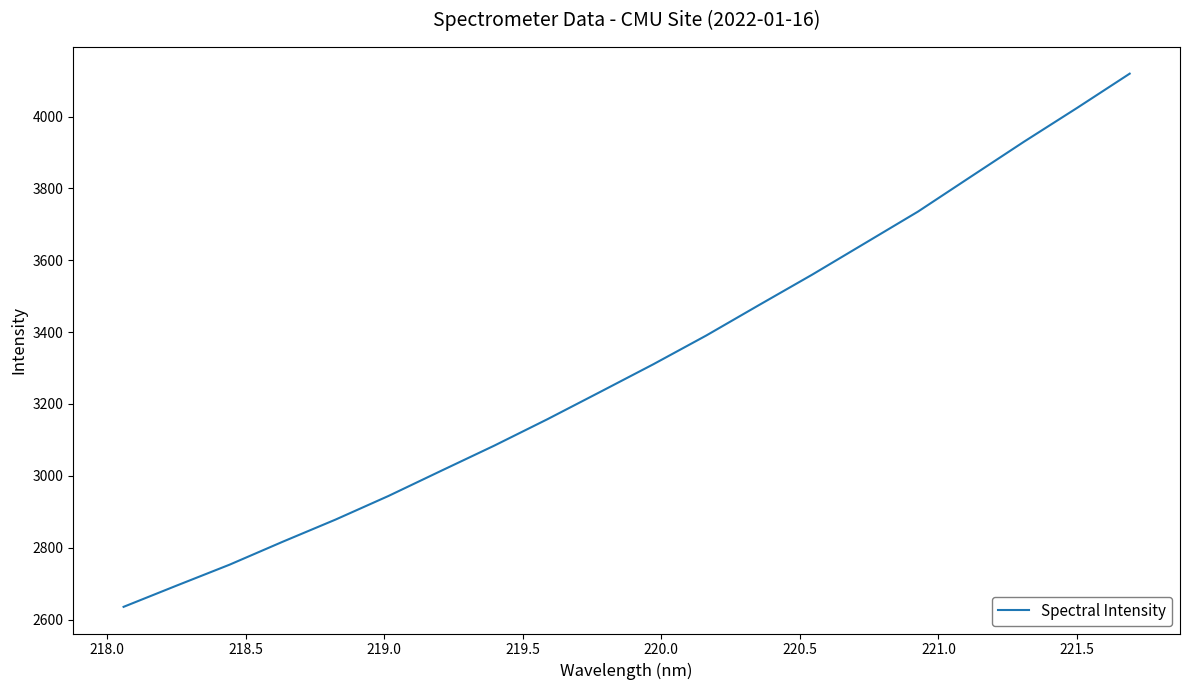

What is the minimum value shown in the chart?

2635.2